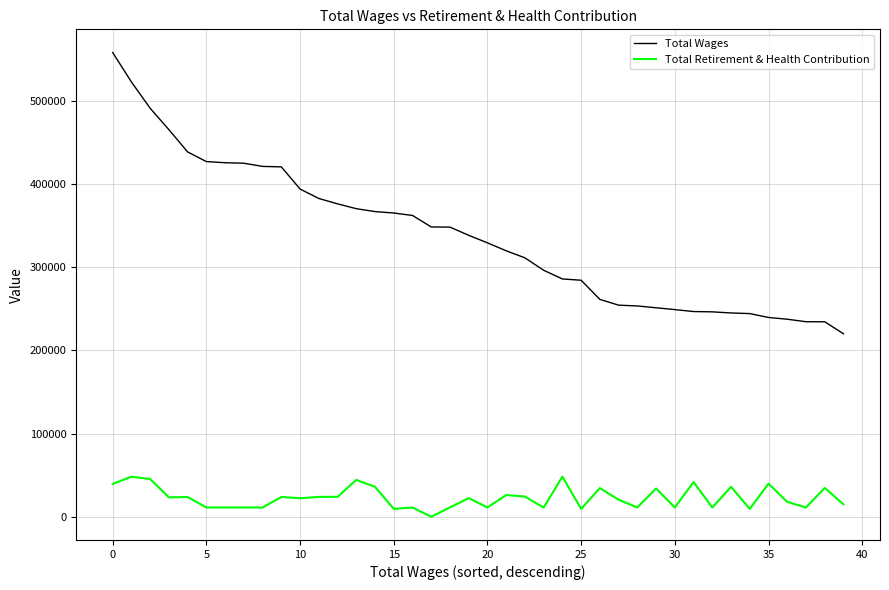

What is the average value of the Total Wages series?

337290